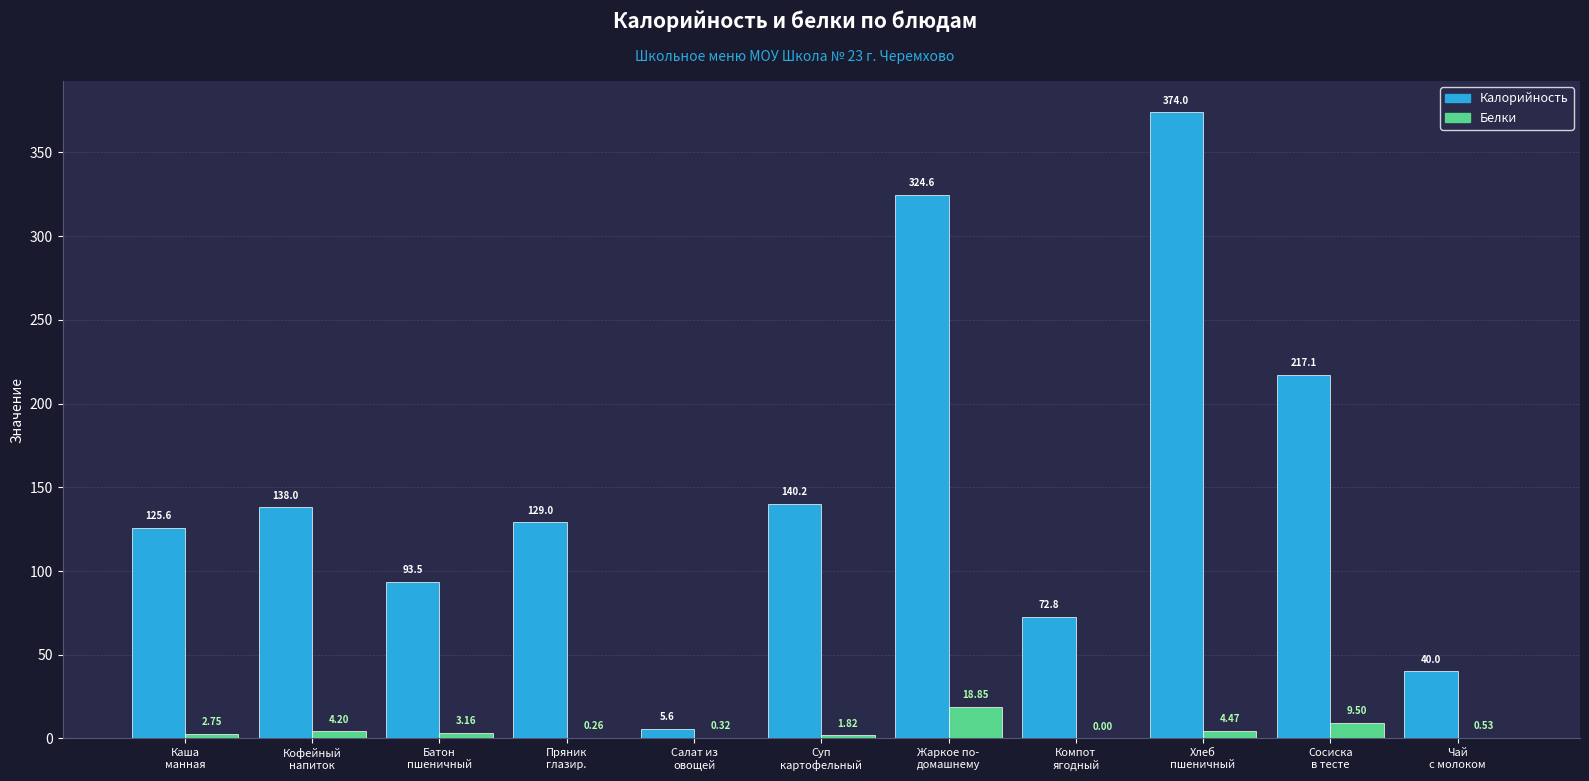

At which label does Калорийность first exceed 129?

Кофейный
напиток